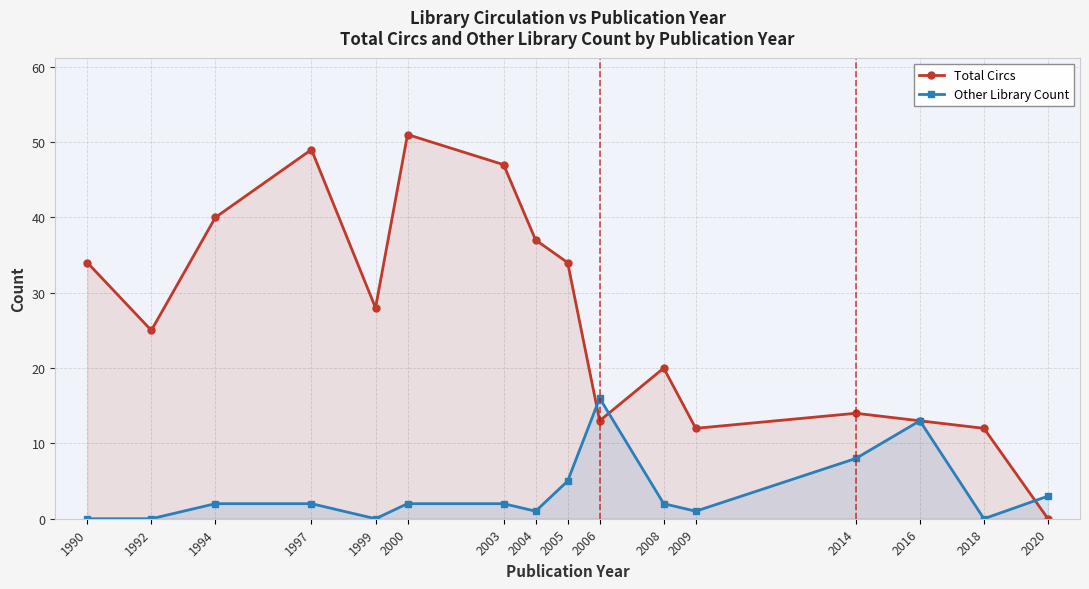

What are all the series names shown in the legend?

Total Circs, Other Library Count